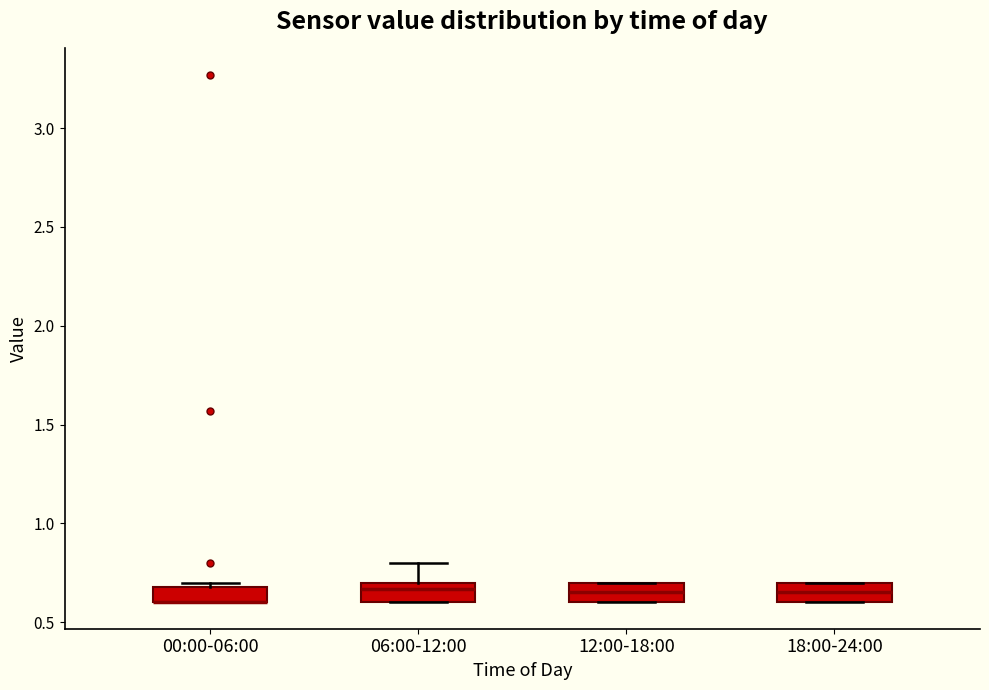

Reading left to right, read every box against the y-axis: the position of its median line, the range the box covers, and the ends of its whiskers. The values are not printed on the chart, so give them approximately, as read against the axis.

00:00-06:00: median 0.60 (drawn on the box's lower edge), box 0.60 to 0.70, whiskers 0.60 to 0.70 (just above the box's upper edge)
06:00-12:00: median 0.65, box 0.60 to 0.70, whiskers 0.60 to 0.80
12:00-18:00: median 0.65, box 0.60 to 0.70, whiskers 0.60 to 0.70
18:00-24:00: median 0.65, box 0.60 to 0.70, whiskers 0.60 to 0.70